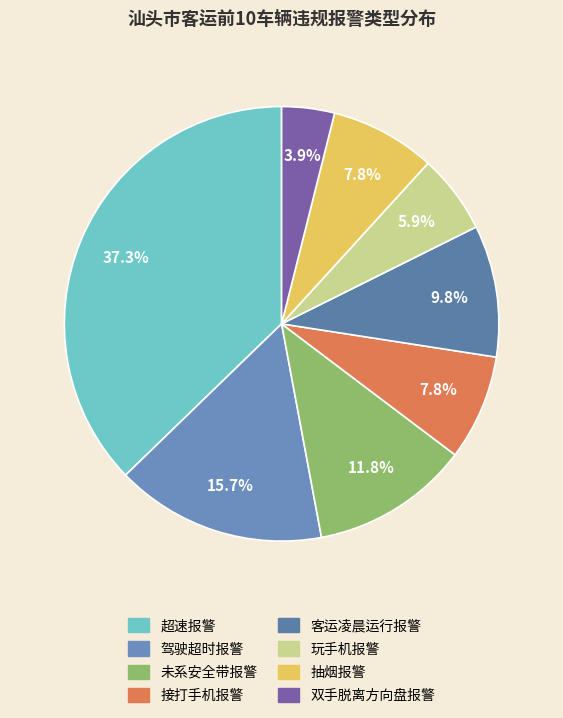

How many segments does this pie chart have?

8